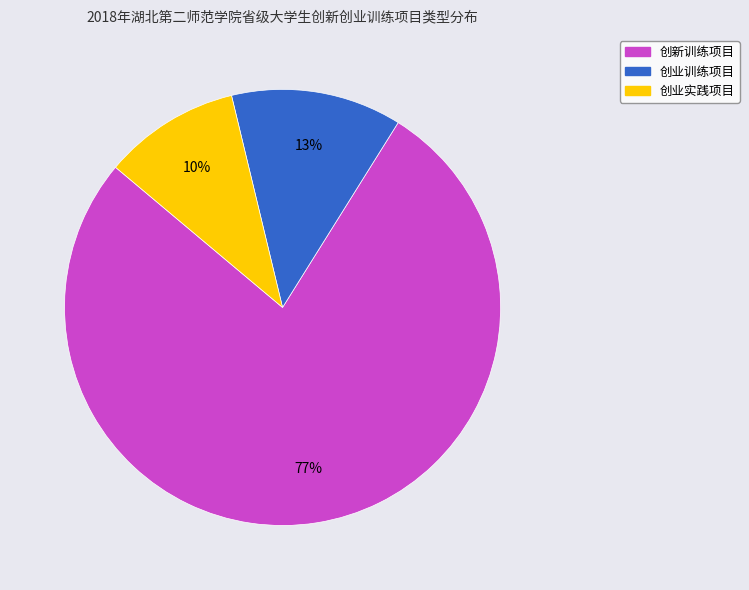

To the nearest percent, what is the difference between the 创业实践项目 and 创新训练项目 slice percentages?

67%